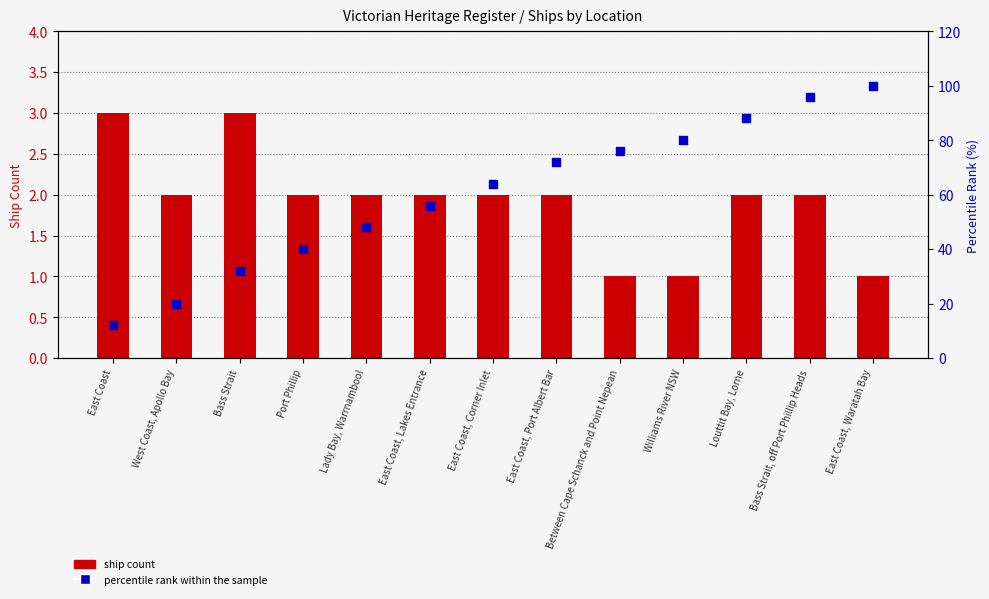

Which series has the largest total across all categories?

percentile rank within the sample